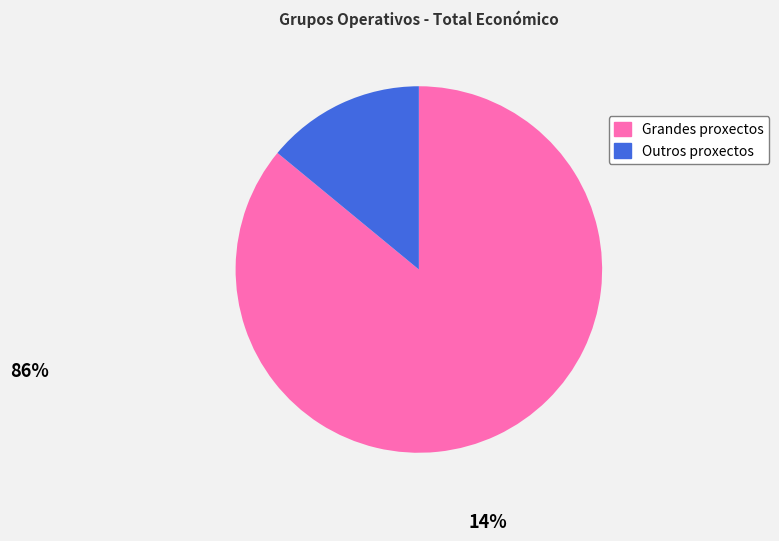

What is the largest slice in the pie chart?

Grandes proxectos